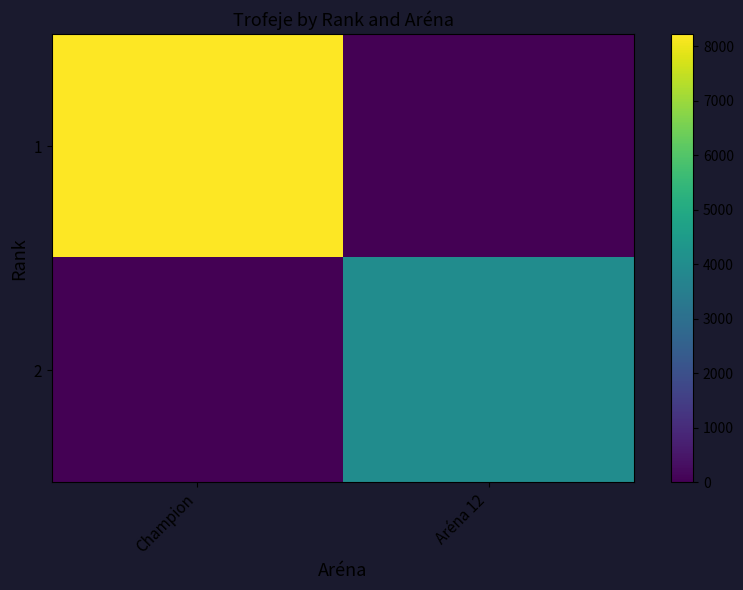

Which series changed the most between Champion and Aréna 12?

1